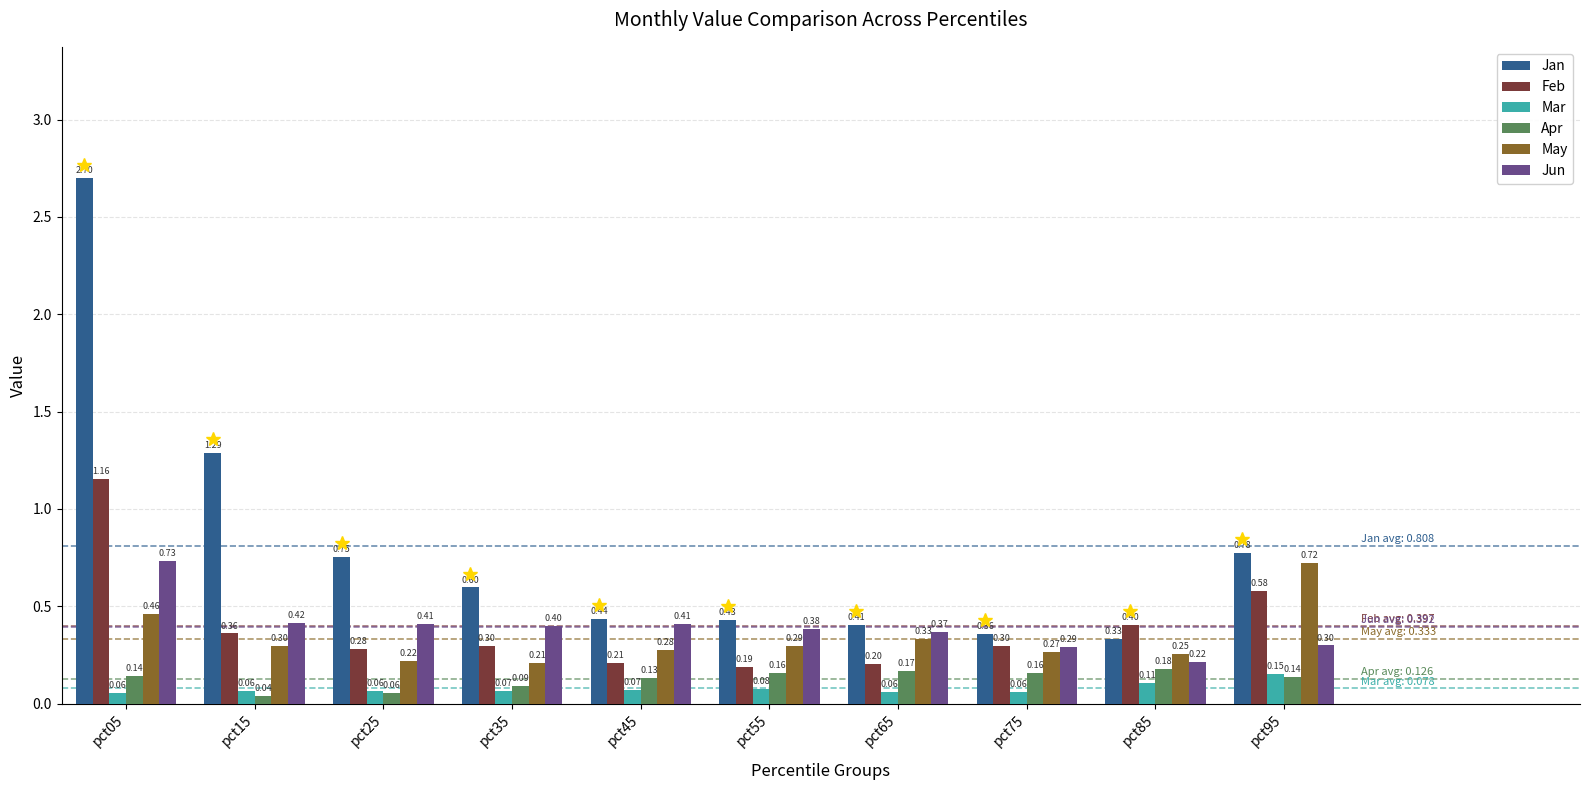

What is the sum of the Apr values at pct35 and pct65?

0.3